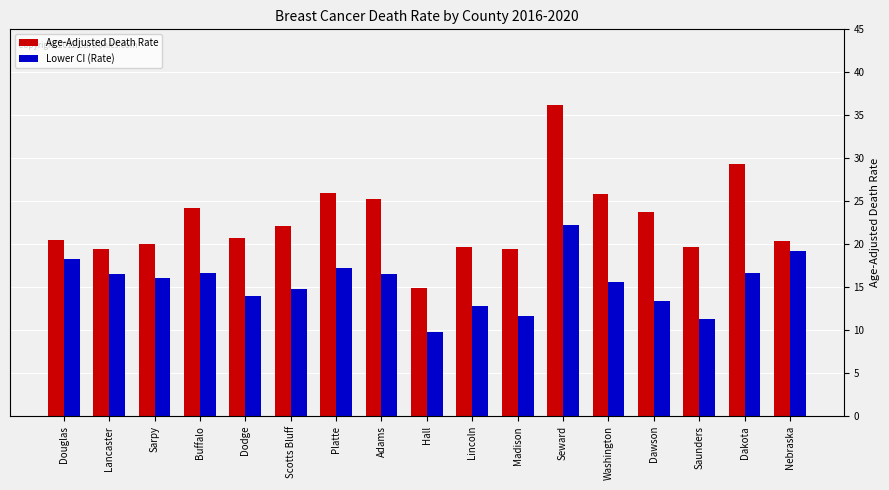

Where does the Age-Adjusted Death Rate series first go above 20?

Douglas